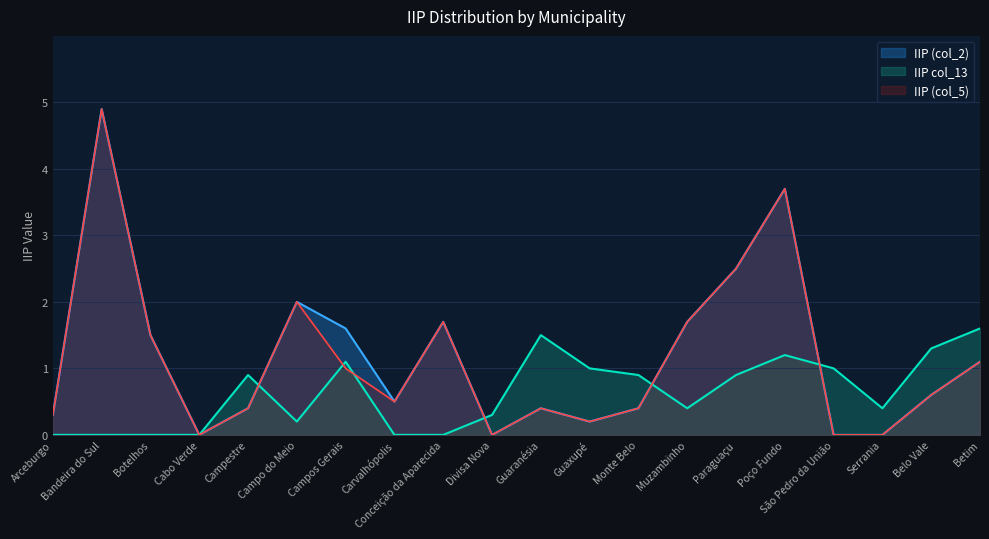

What is the maximum value for IIP (col_5)?

4.9